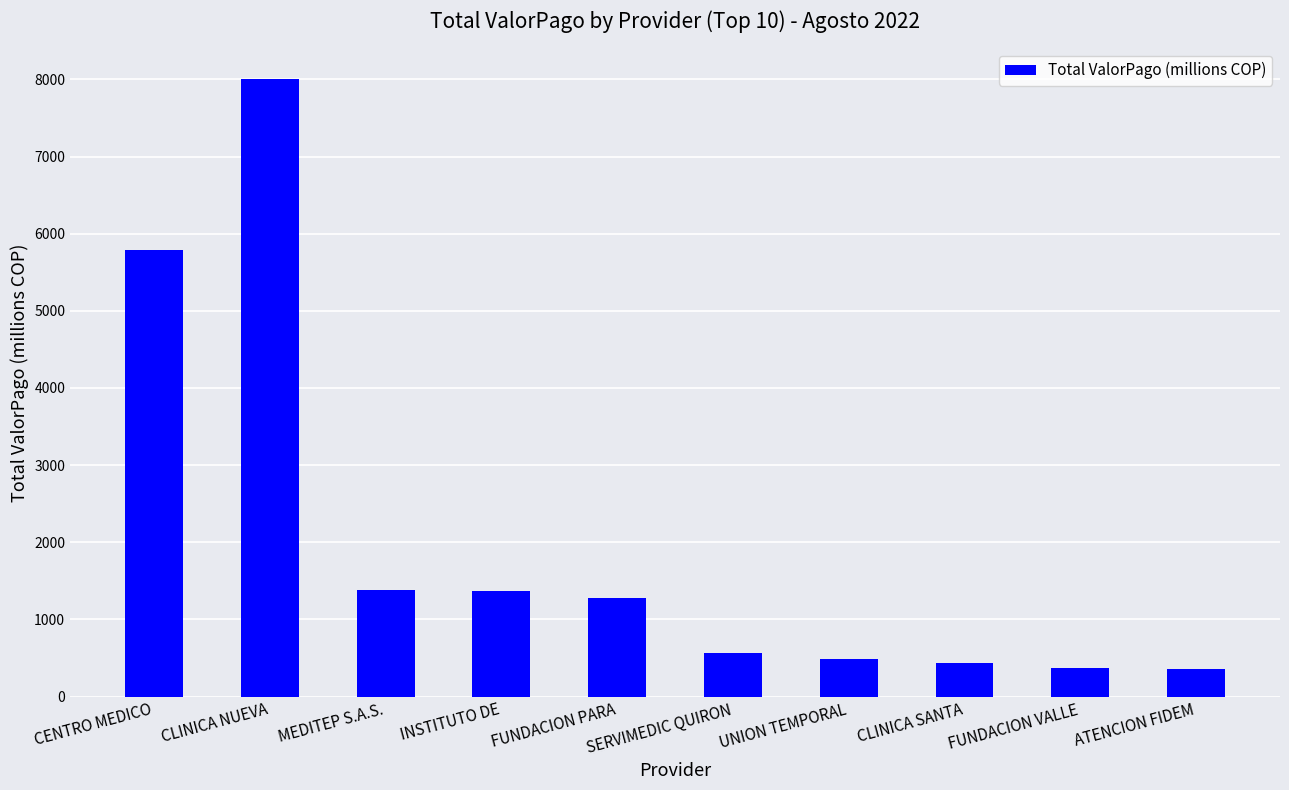

The chart shows a value of 2059.2 at FUNDACION PARA. True or false?

False